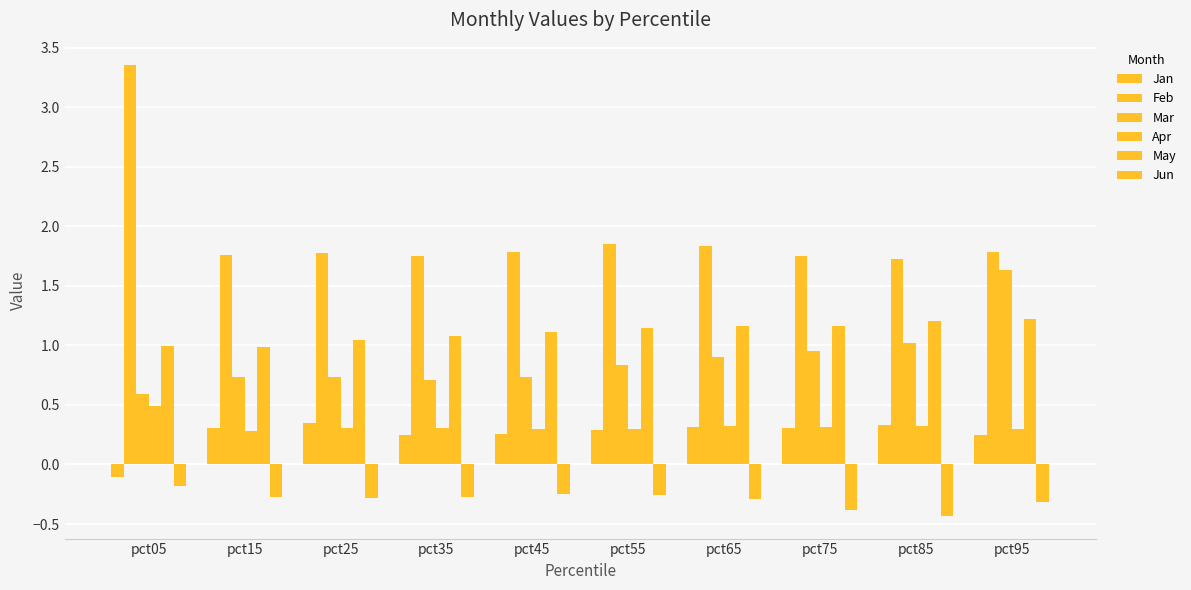

What is the minimum value shown in the chart?

-0.4